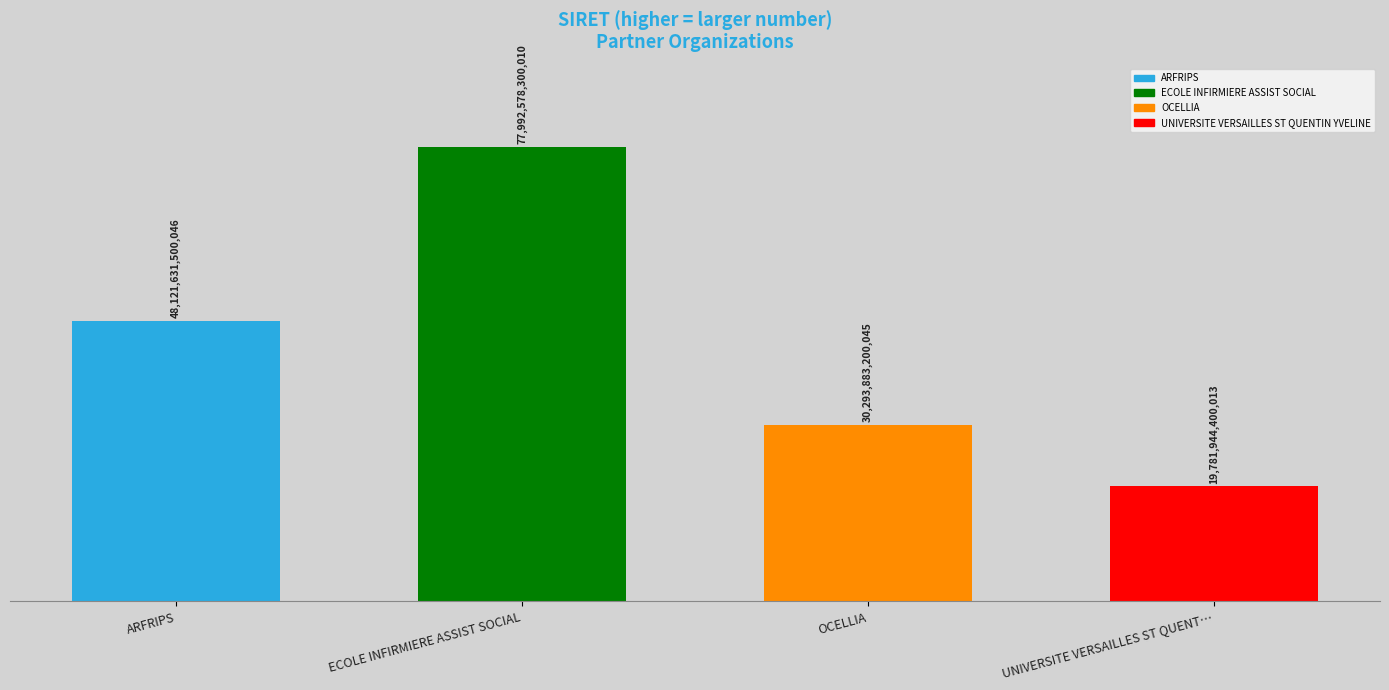

What is the label of the 2nd bar from the left?

ECOLE INFIRMIERE ASSIST SOCIAL